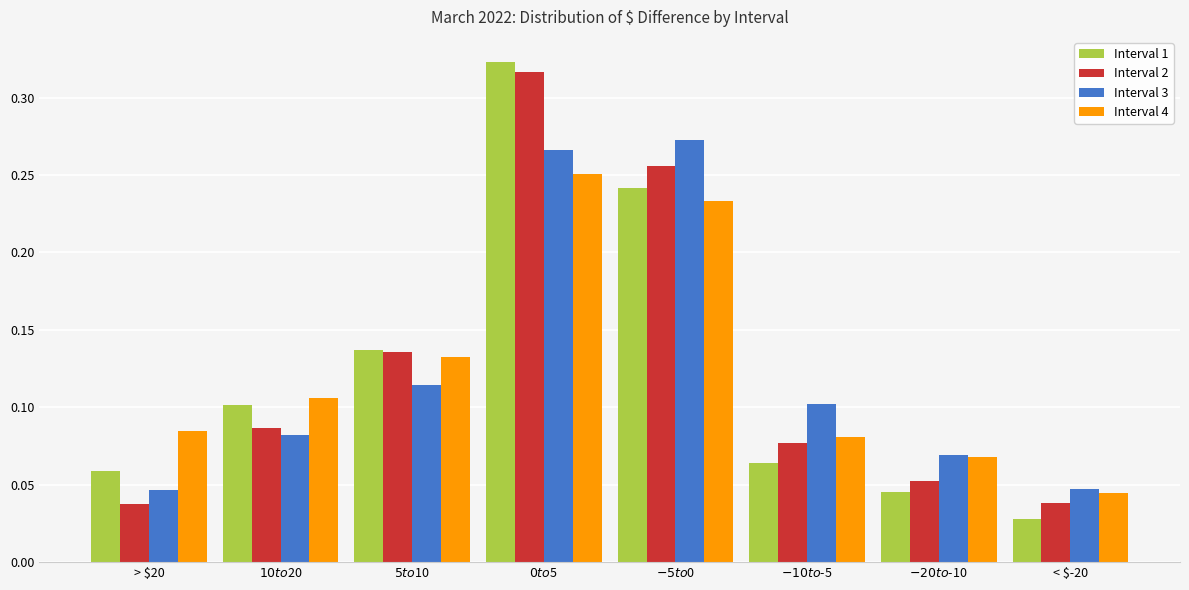

What is the sum of all Interval 1 values?

1.0